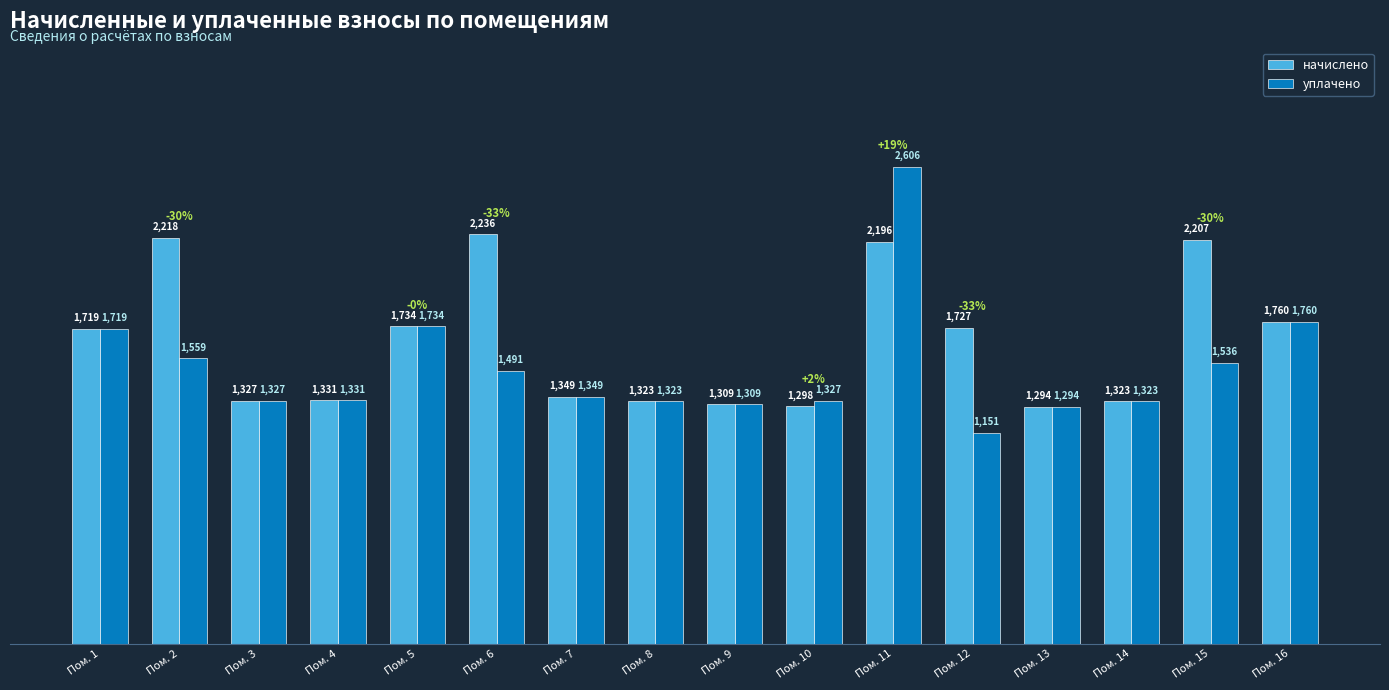

Is the value of начислено at Пом. 16 greater than the value of уплачено at Пом. 4?

Yes